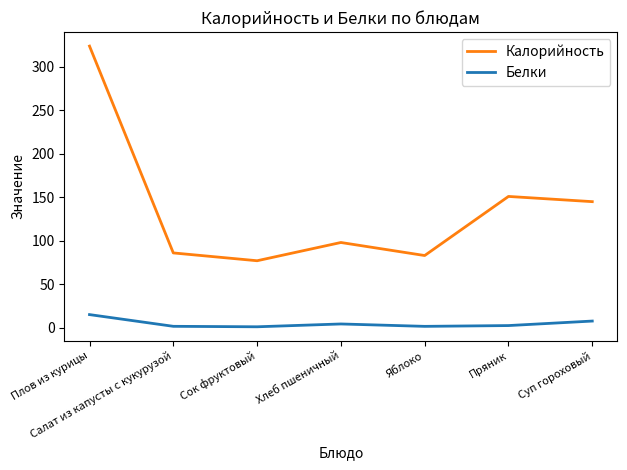

List the series in order of their peak value, lowest first.

Белки, Калорийность